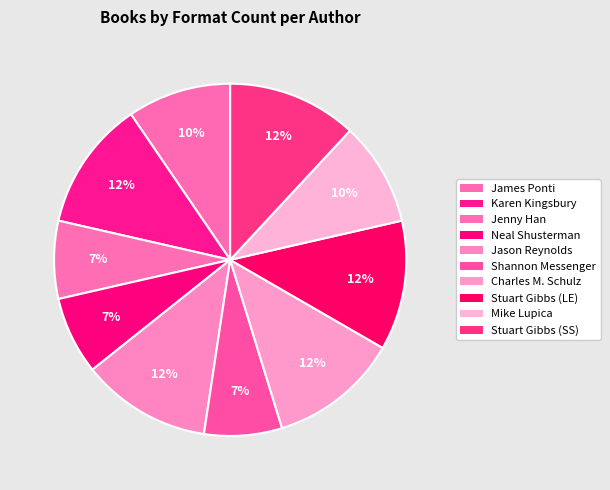

How many slices are in this pie chart?

10